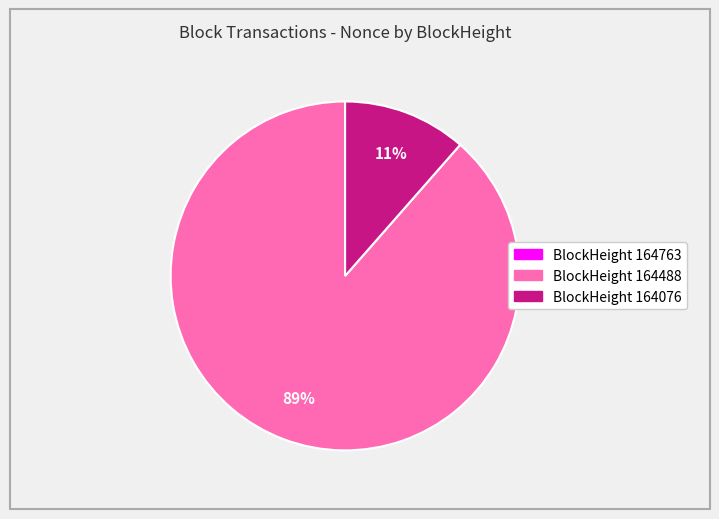

To the nearest percent, what is the average slice percentage?

33%